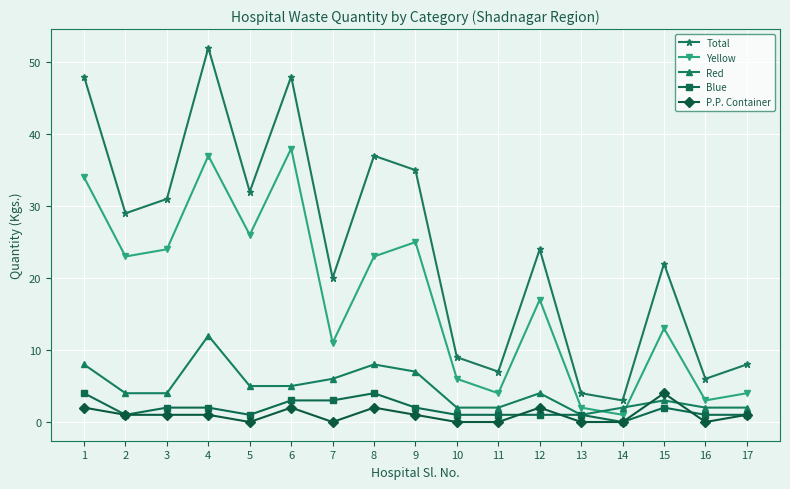

Which series changed the most between 6 and 15?

Total